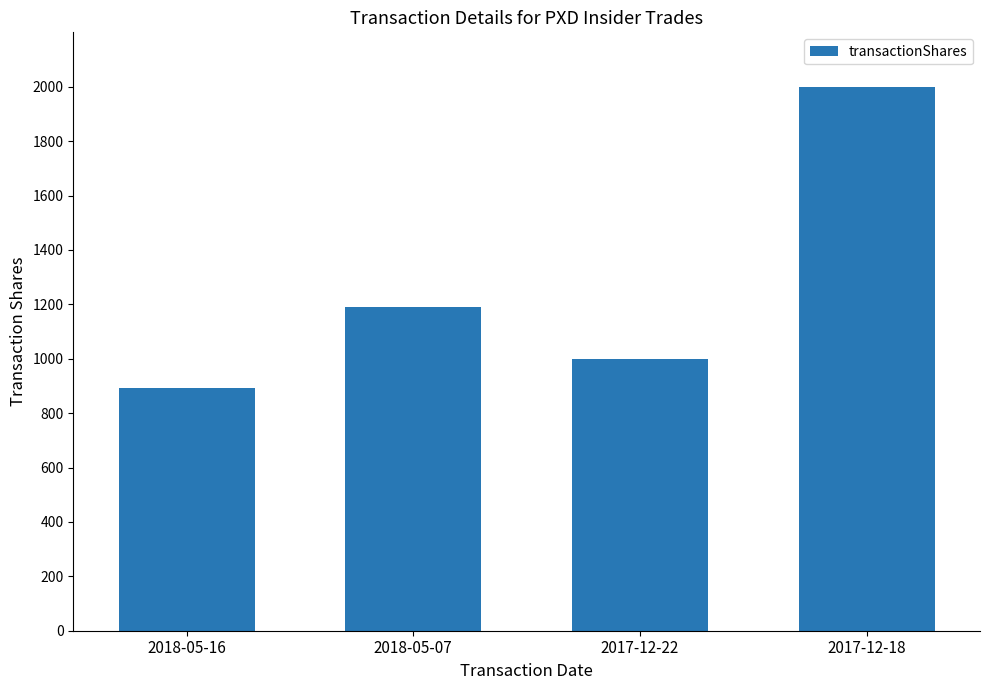

What is the label of the 4th bar from the right?

2018-05-16